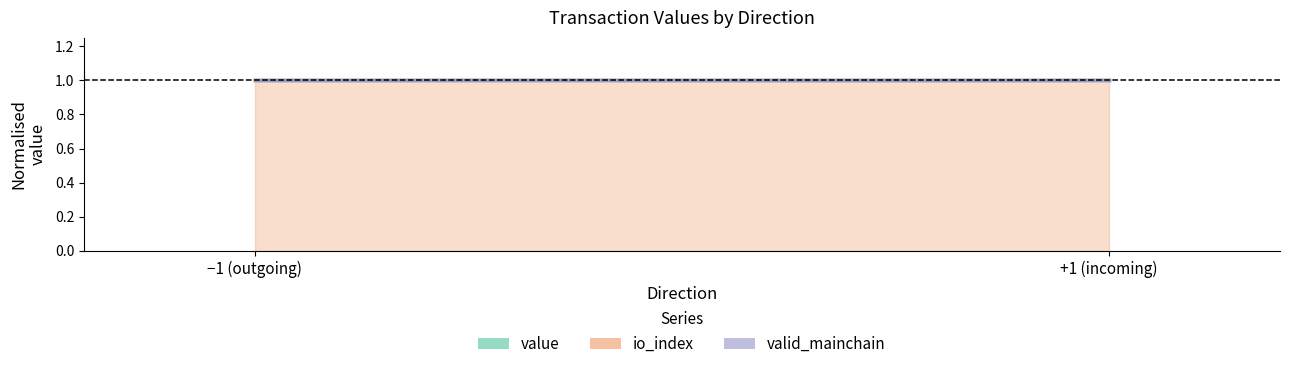

How many lines are shown in the chart?

3